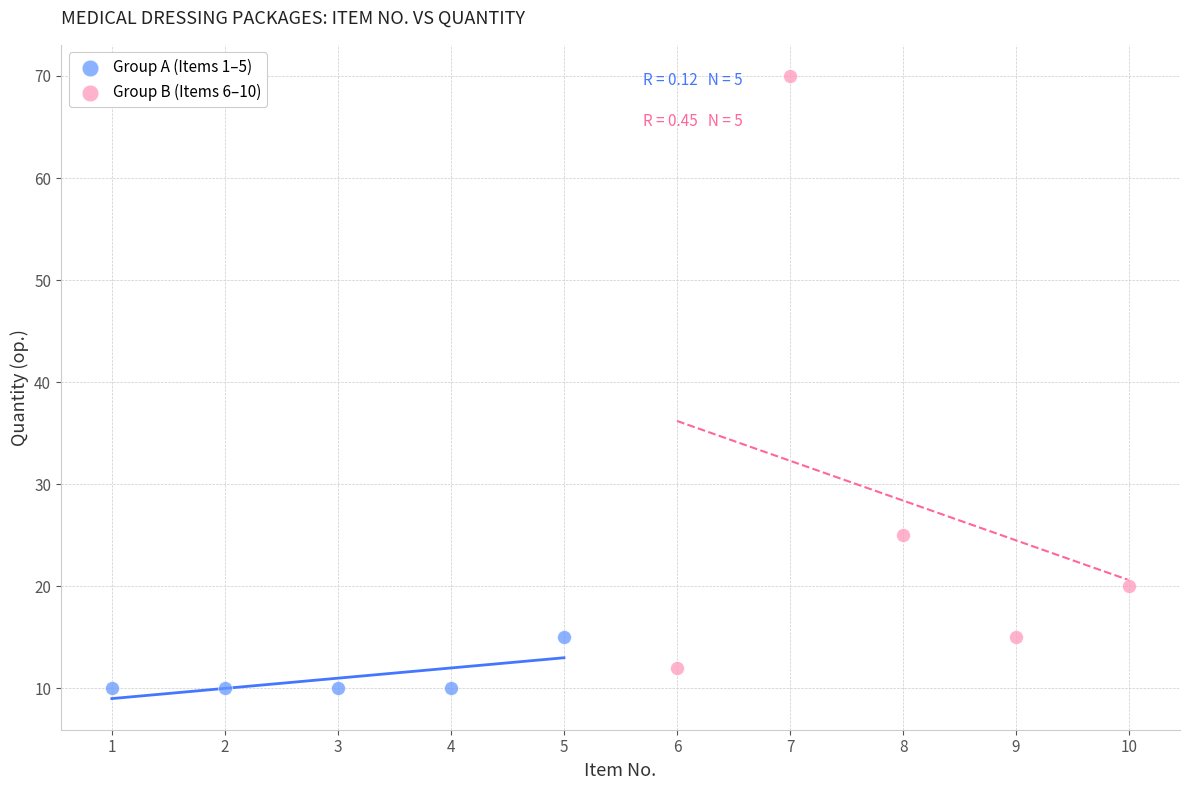

Which series contains the highest Y value?

Group B (Items 6–10)